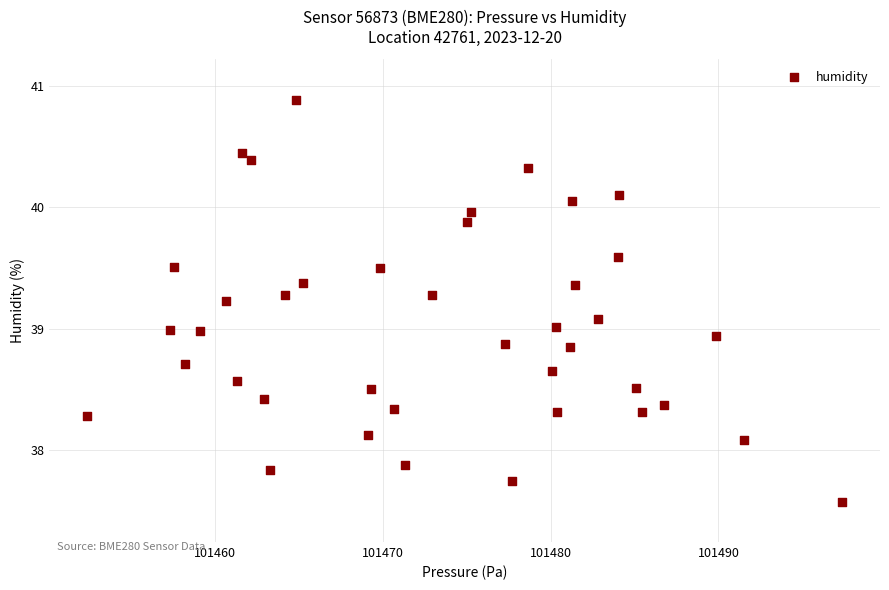

What is the range of X values (max minus min)?

45.0